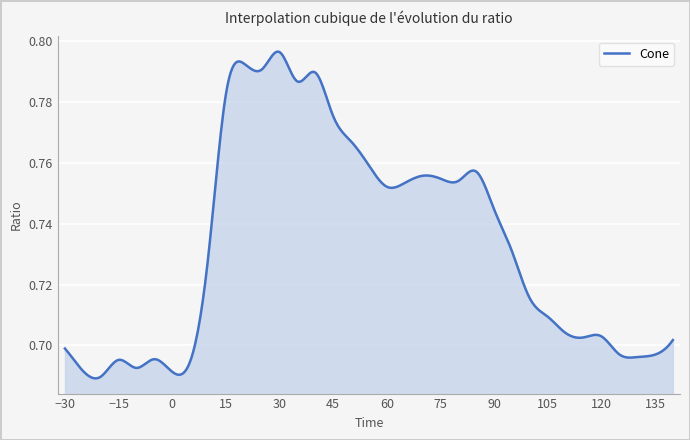

Reading left to right, what are all the values shown in this chart?

-30=0.7	-25=0.7	-20=0.7	-15=0.7	-10=0.7	-5=0.7	0=0.7	5=0.7	10=0.7	15=0.8	20=0.8	25=0.8	30=0.8	35=0.8	40=0.8	45=0.8	50=0.8	55=0.8	60=0.8	65=0.8	70=0.8	75=0.8	80=0.8	85=0.8	90=0.7	95=0.7	100=0.7	105=0.7	110=0.7	115=0.7	120=0.7	125=0.7	130=0.7	135=0.7	140=0.7